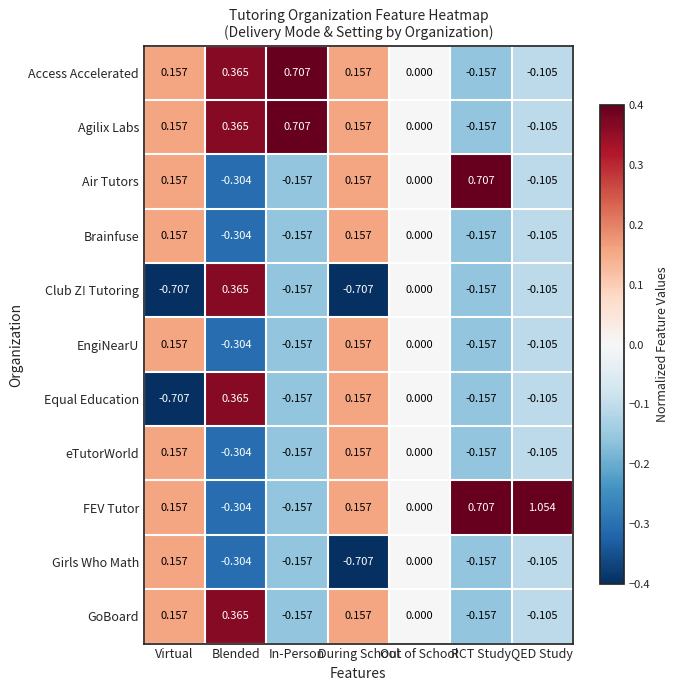

How many values in Club Z! Tutoring are below zero?

5